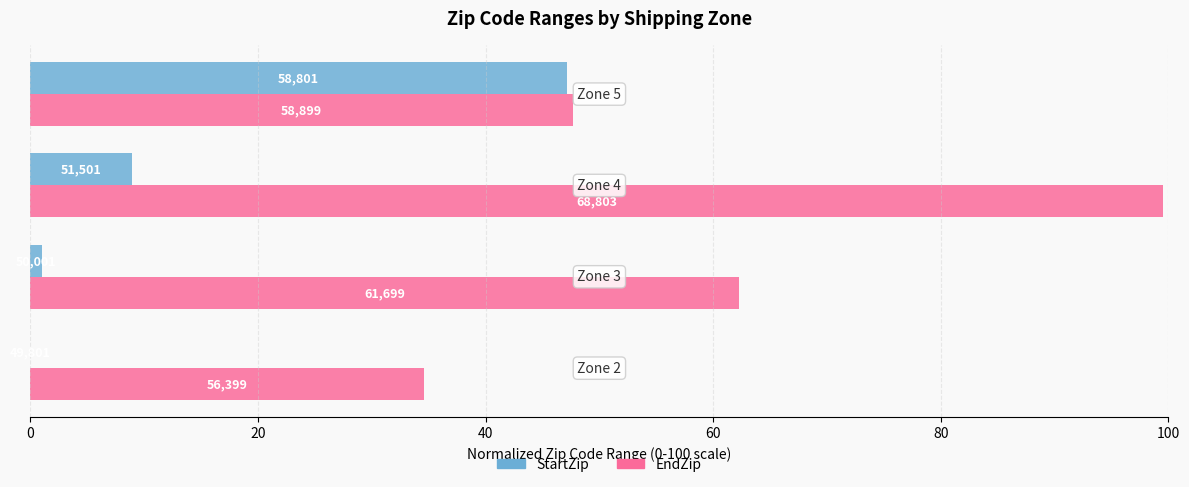

What are all the series names shown in the legend?

StartZip, EndZip